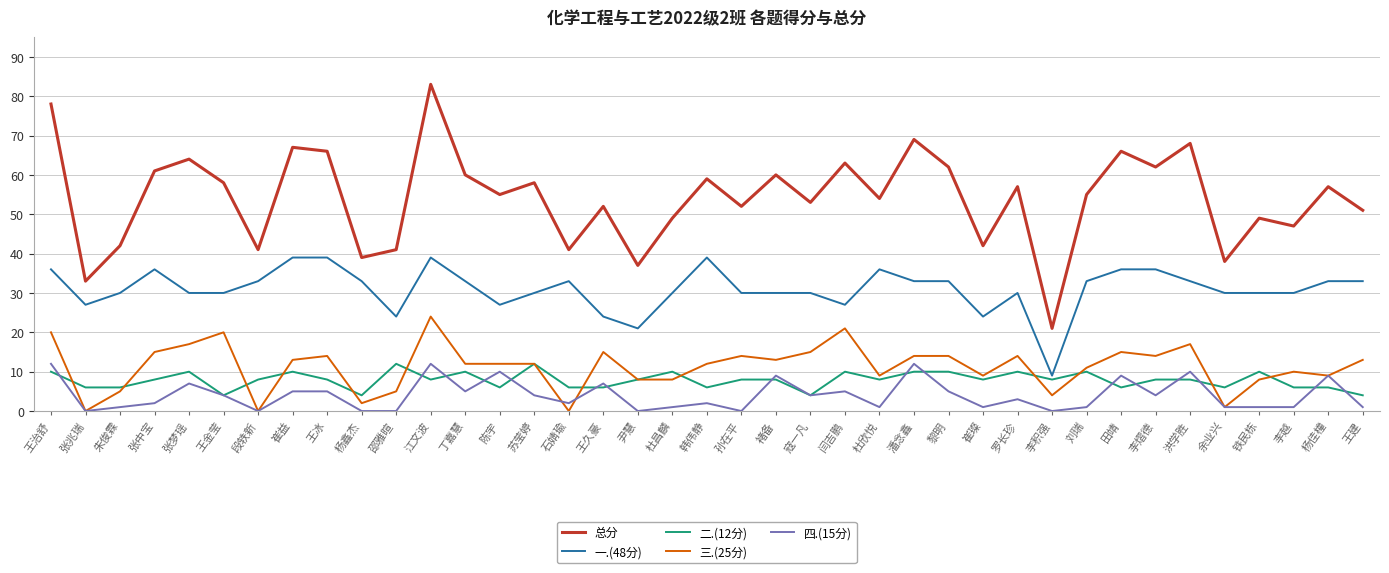

What is the spread (max minus min) of values at 韩伟静?

57